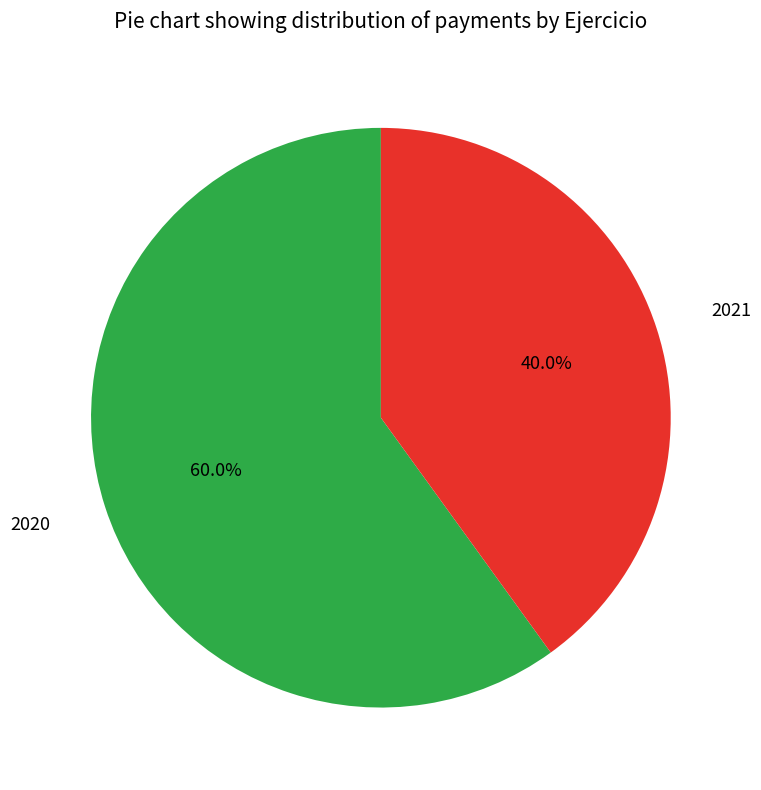

Is there any slice that represents more than half of the pie?

Yes